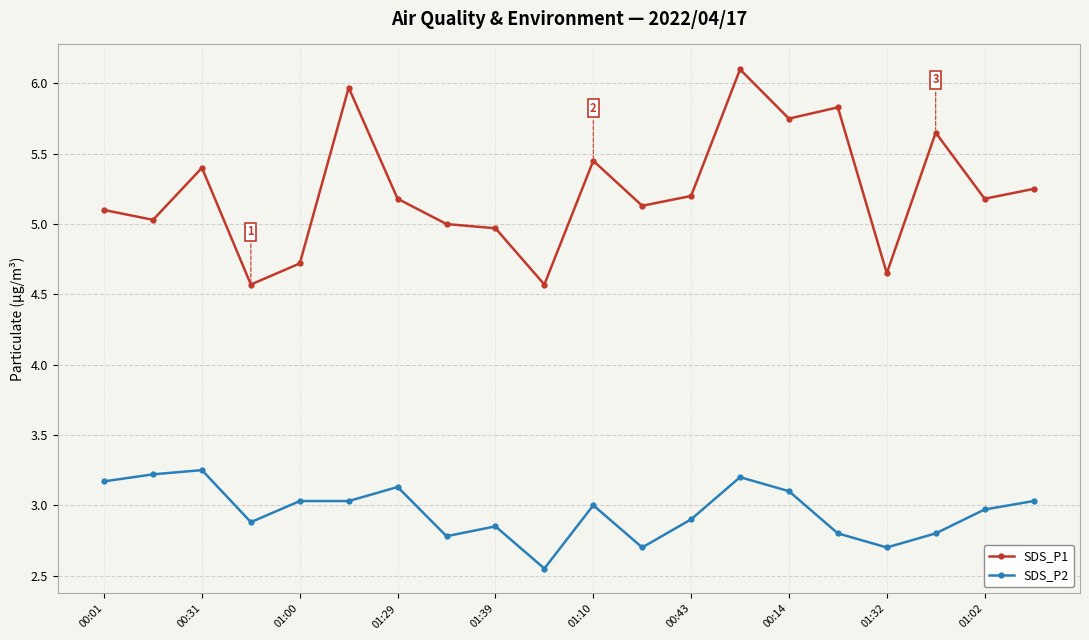

What is the difference between the maximum and minimum values in the SDS_P1 series?

1.5